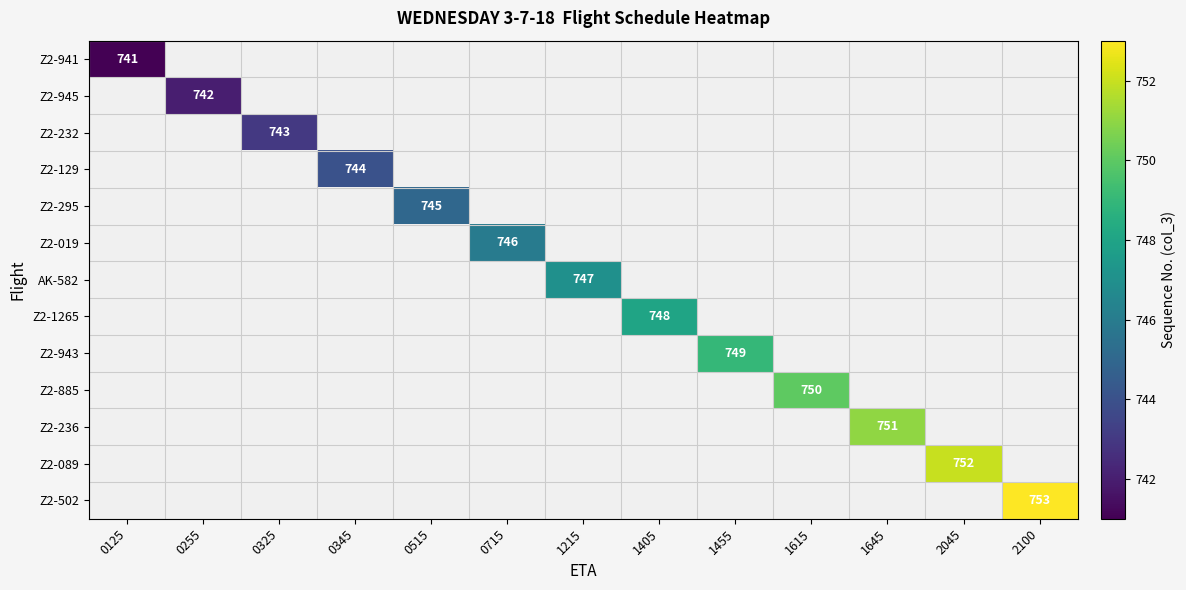

How many distinct data groups are displayed?

13